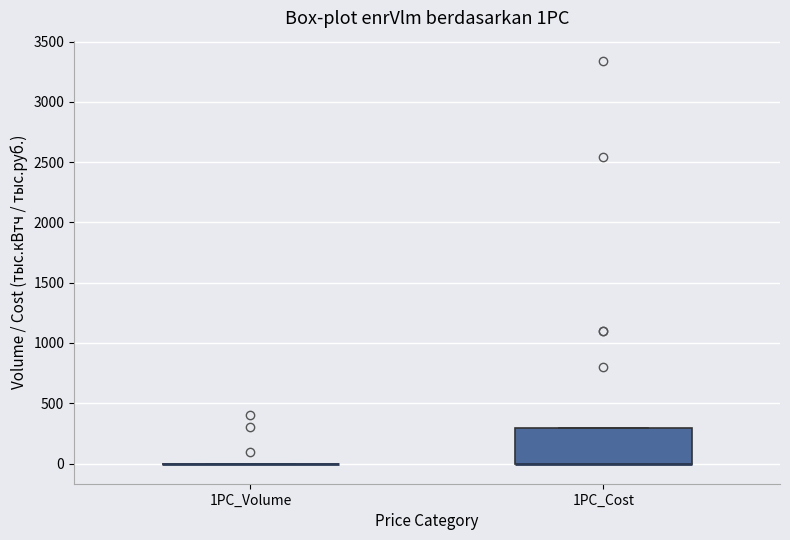

Reading left to right, read every box against the y-axis: the position of its median line, the range the box covers, and the ends of its whiskers. The values are not printed on the chart, so give them approximately, as read against the axis.

1PC_Volume: box collapsed to a line at 0, whiskers 0 to 0
1PC_Cost: median 0 (drawn on the box's lower edge), box 0 to 300, whiskers 0 to 300